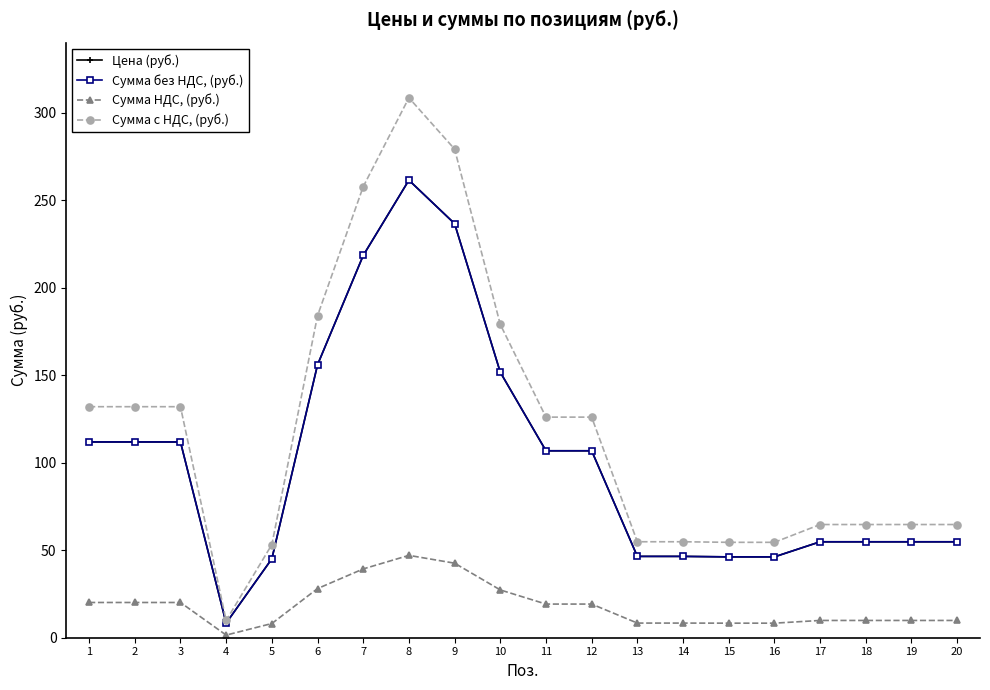

What is the maximum value shown in the chart?

308.5